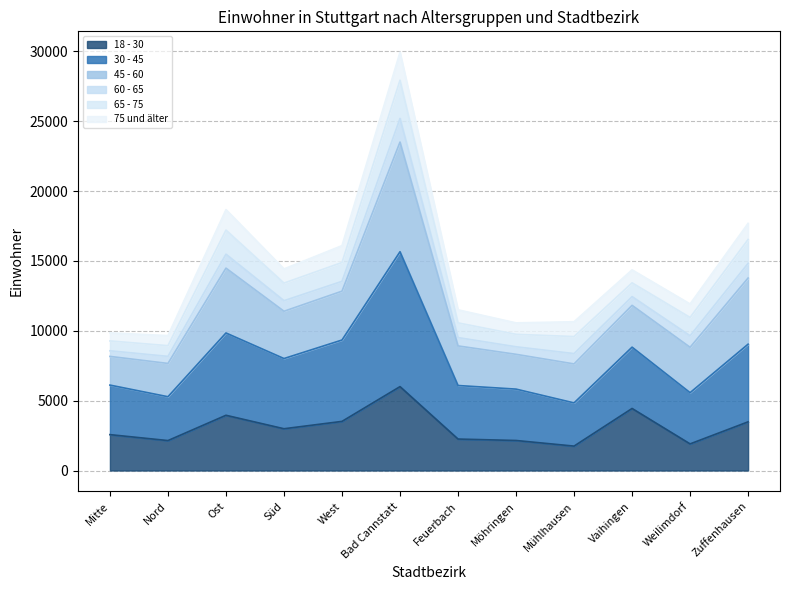

What is the total value across all series at Möhringen?

10565